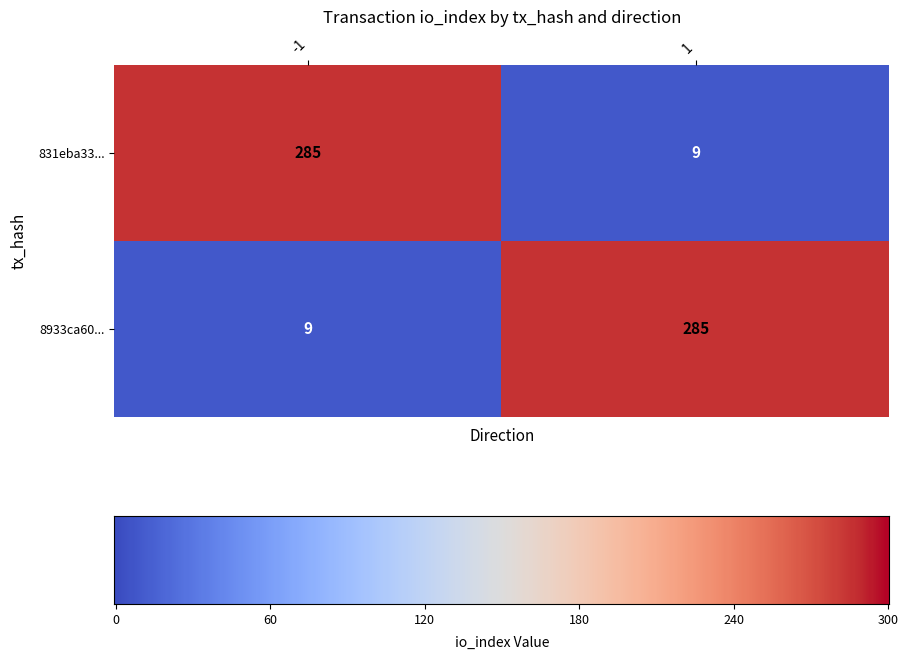

How many data points in 8933ca60... are less than 285?

1